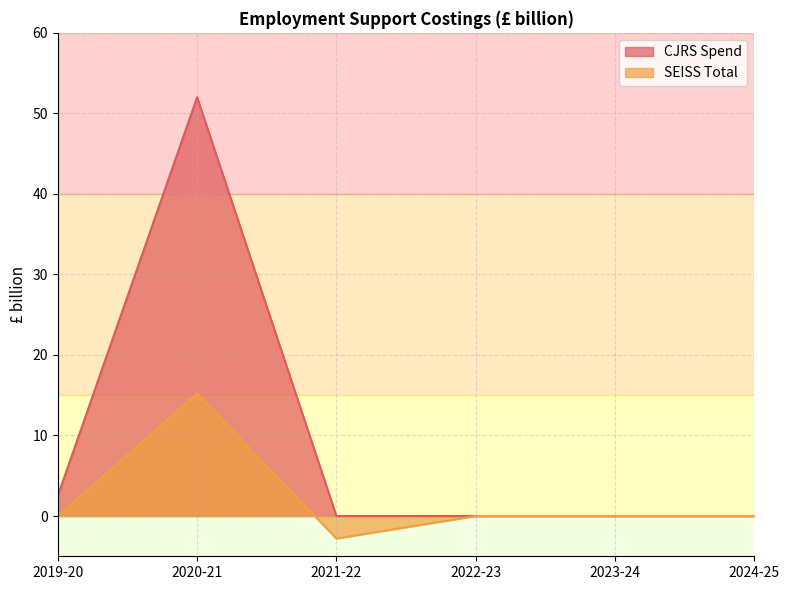

Count the number of data series in this chart.

2